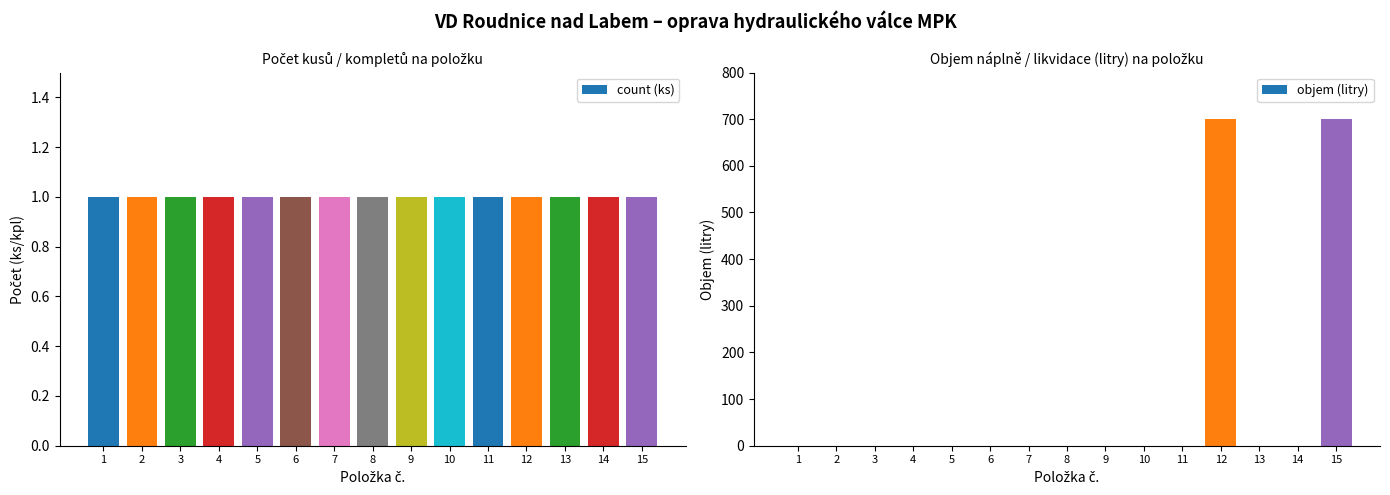

Between 2 and 7, which is larger?

2